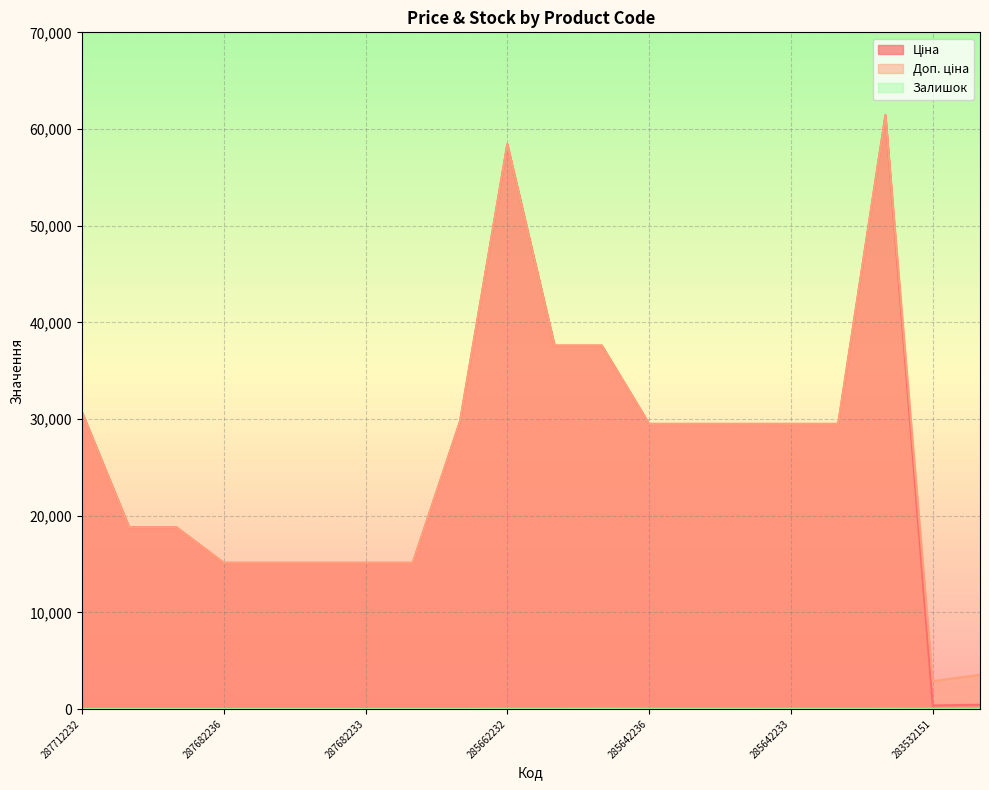

At how many categories does at least one series exceed 1384?

20